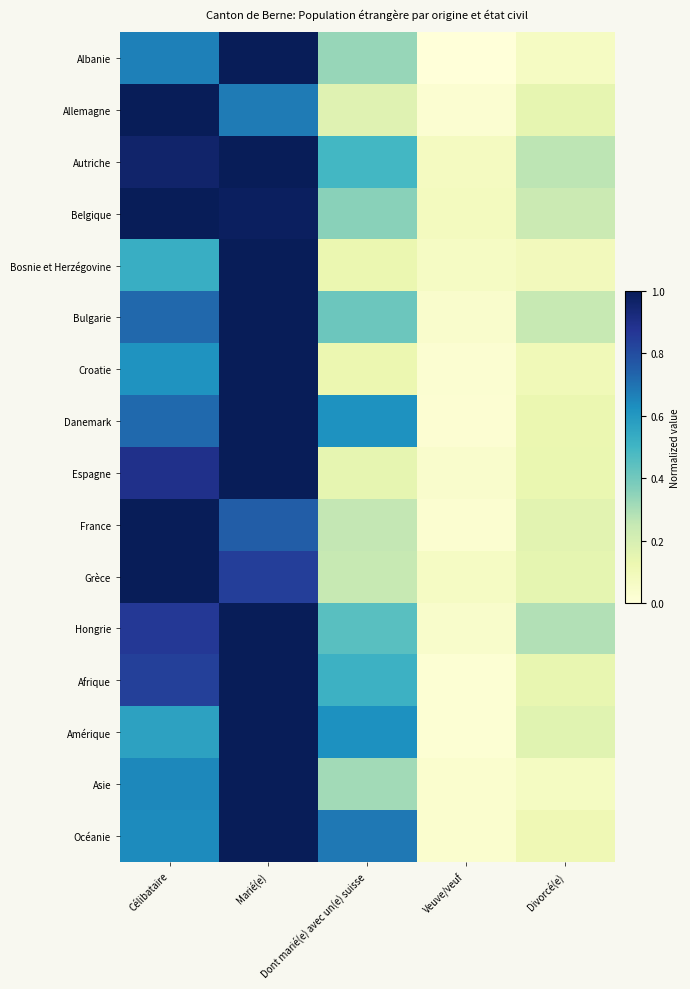

Reading right to left, what are all the values shown in this chart?

Albanie: Divorcé(e)=0.1	Veuve/veuf=0.0	Dont marié(e) avec un(e) suisse=0.3	Marié(e)=1.0	Célibataire=0.7
Allemagne: Divorcé(e)=0.1	Veuve/veuf=0.0	Dont marié(e) avec un(e) suisse=0.2	Marié(e)=0.7	Célibataire=1.0
Autriche: Divorcé(e)=0.3	Veuve/veuf=0.1	Dont marié(e) avec un(e) suisse=0.5	Marié(e)=1.0	Célibataire=1.0
Belgique: Divorcé(e)=0.2	Veuve/veuf=0.1	Dont marié(e) avec un(e) suisse=0.4	Marié(e)=1.0	Célibataire=1.0
Bosnie et Herzégovine: Divorcé(e)=0.1	Veuve/veuf=0.1	Dont marié(e) avec un(e) suisse=0.1	Marié(e)=1.0	Célibataire=0.5
Bulgarie: Divorcé(e)=0.2	Veuve/veuf=0.0	Dont marié(e) avec un(e) suisse=0.4	Marié(e)=1.0	Célibataire=0.7
Croatie: Divorcé(e)=0.1	Veuve/veuf=0.0	Dont marié(e) avec un(e) suisse=0.1	Marié(e)=1.0	Célibataire=0.6
Danemark: Divorcé(e)=0.1	Veuve/veuf=0.0	Dont marié(e) avec un(e) suisse=0.6	Marié(e)=1.0	Célibataire=0.7
Espagne: Divorcé(e)=0.1	Veuve/veuf=0.0	Dont marié(e) avec un(e) suisse=0.1	Marié(e)=1.0	Célibataire=0.9
France: Divorcé(e)=0.2	Veuve/veuf=0.0	Dont marié(e) avec un(e) suisse=0.3	Marié(e)=0.8	Célibataire=1.0
Grèce: Divorcé(e)=0.1	Veuve/veuf=0.1	Dont marié(e) avec un(e) suisse=0.2	Marié(e)=0.8	Célibataire=1.0
Hongrie: Divorcé(e)=0.3	Veuve/veuf=0.0	Dont marié(e) avec un(e) suisse=0.5	Marié(e)=1.0	Célibataire=0.9
Afrique: Divorcé(e)=0.1	Veuve/veuf=0.0	Dont marié(e) avec un(e) suisse=0.5	Marié(e)=1.0	Célibataire=0.8
Amérique: Divorcé(e)=0.2	Veuve/veuf=0.0	Dont marié(e) avec un(e) suisse=0.6	Marié(e)=1.0	Célibataire=0.6
Asie: Divorcé(e)=0.1	Veuve/veuf=0.0	Dont marié(e) avec un(e) suisse=0.3	Marié(e)=1.0	Célibataire=0.6
Océanie: Divorcé(e)=0.1	Veuve/veuf=0.0	Dont marié(e) avec un(e) suisse=0.7	Marié(e)=1.0	Célibataire=0.6